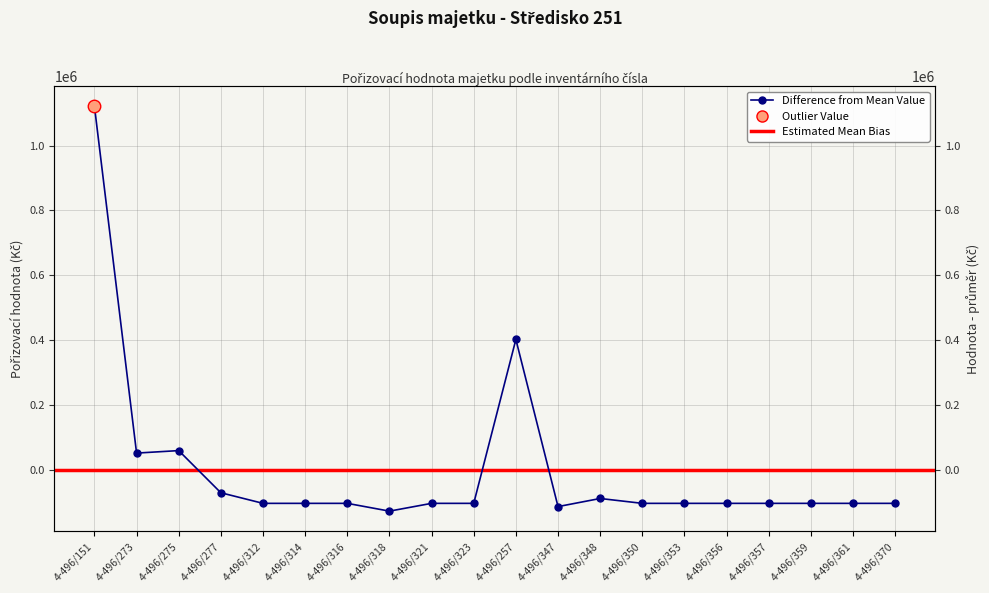

What is the label of the 11th point from the left?

4-496/257